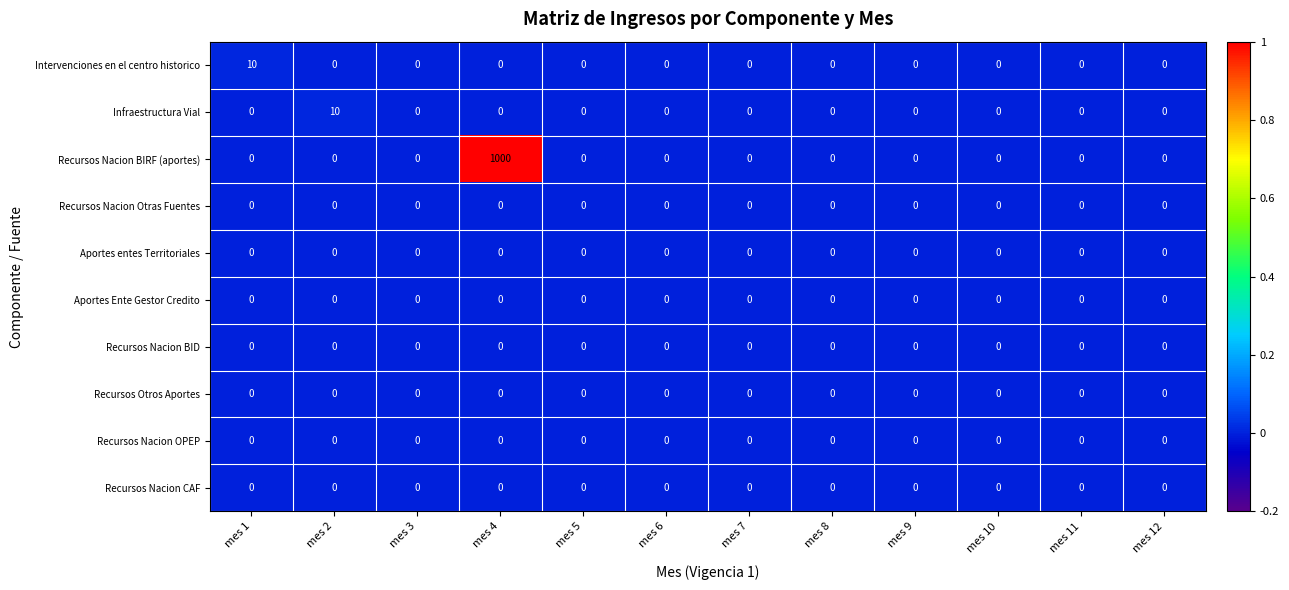

True or false: Recursos Nacion OPEP has a value of 0 at mes 11.

True